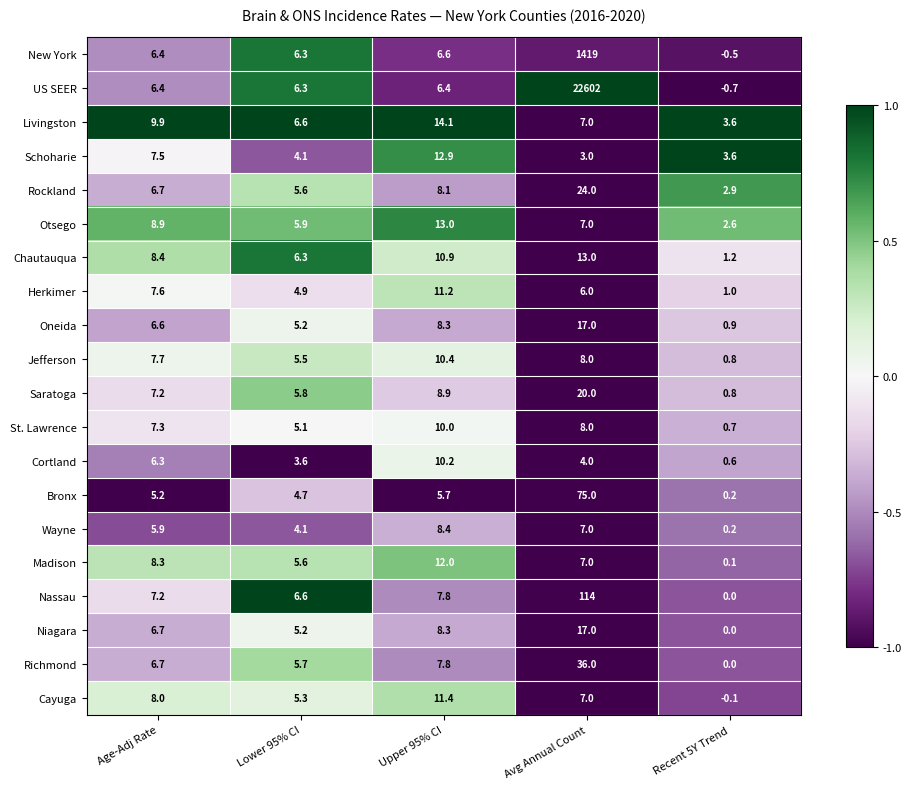

Which category has the lowest value in the Wayne series?

Recent 5Y Trend